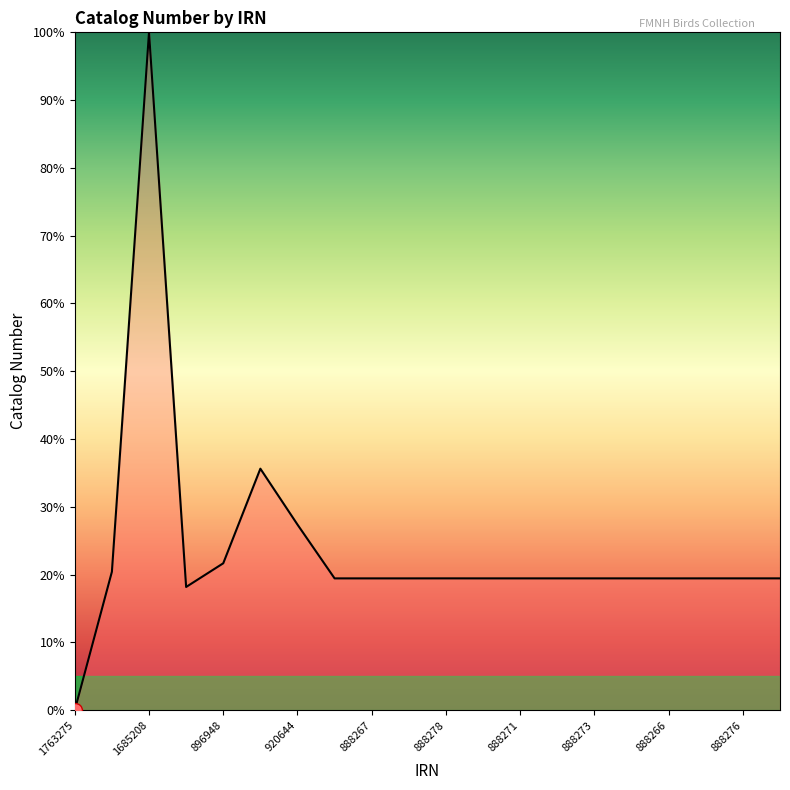

What is the greatest value displayed?

100.0